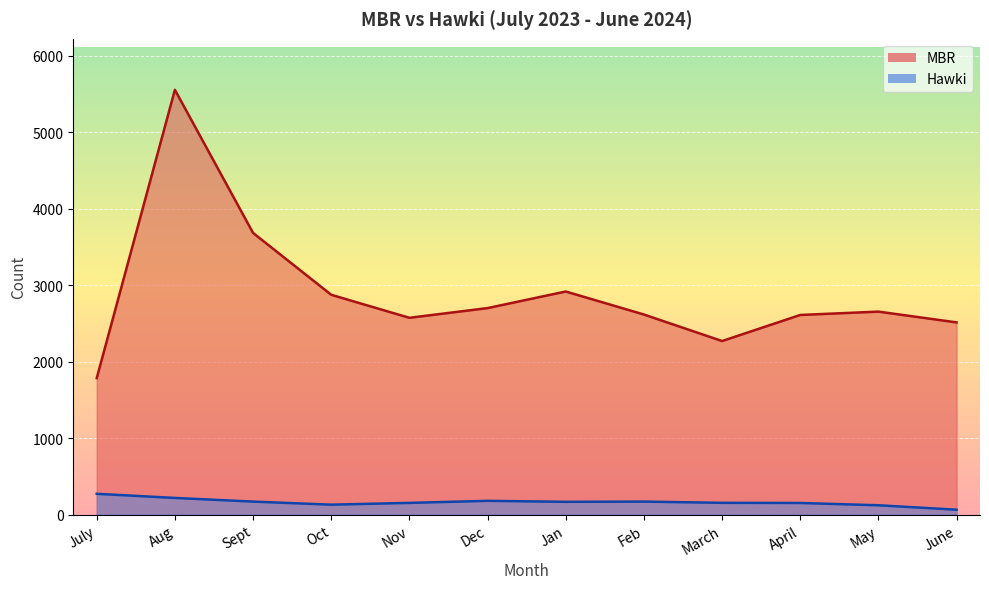

What are all the series names shown in the legend?

MBR, Hawki